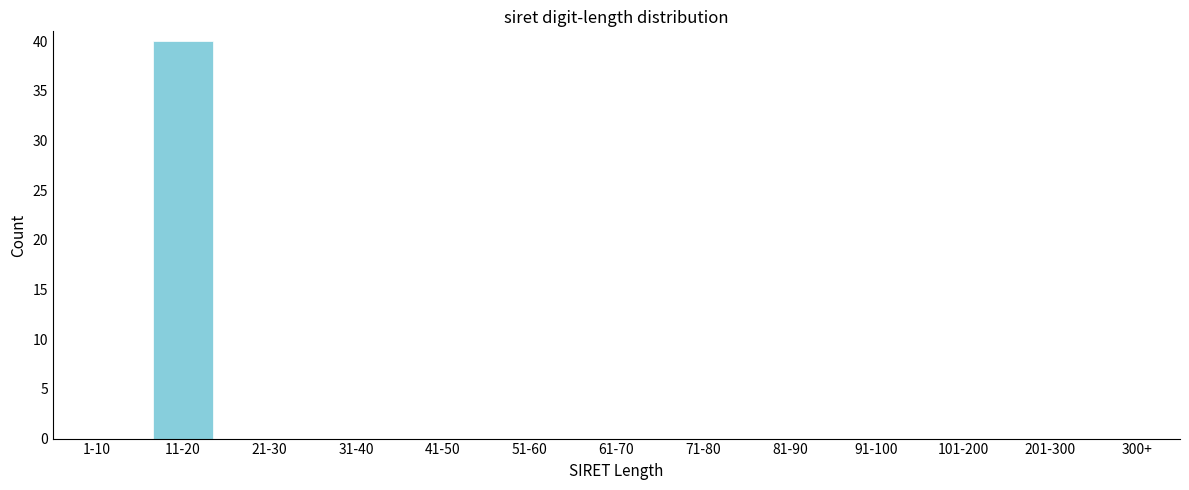

Reading left to right, extract all data points from this chart.

1-10=0	11-20=40	21-30=0	31-40=0	41-50=0	51-60=0	61-70=0	71-80=0	81-90=0	91-100=0	101-200=0	201-300=0	300+=0